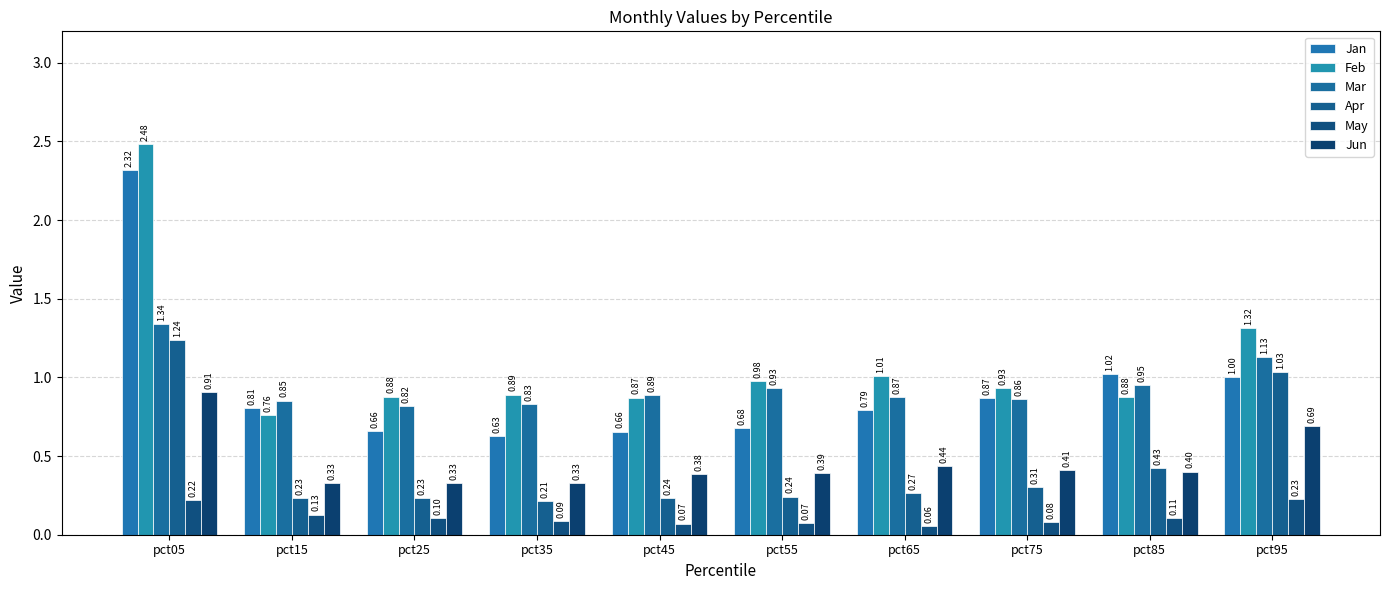

Is the value of May at pct65 greater than the value of Jan at pct45?

No